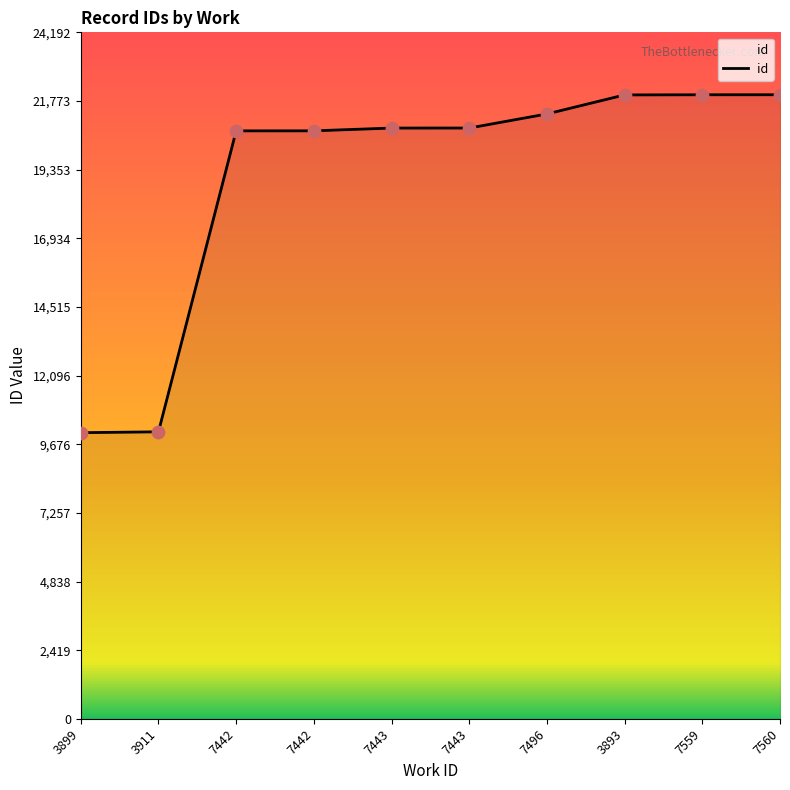

Approximately how many times larger is the value at 7443 compared to 7559?

0.9